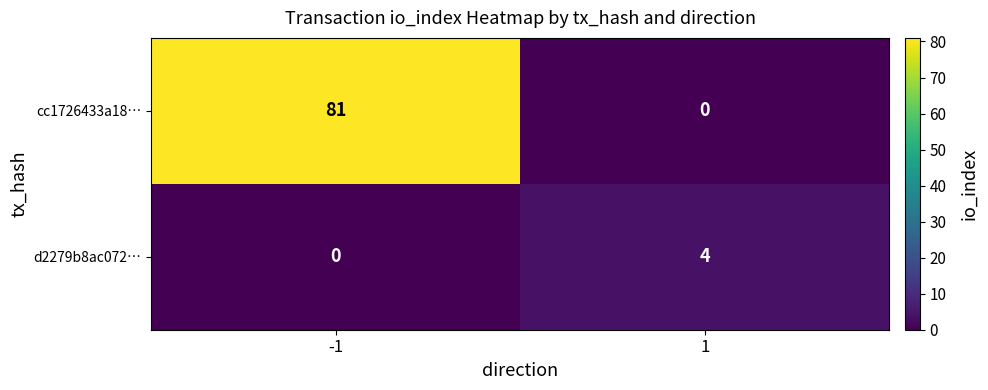

What is the maximum value shown in the chart?

81